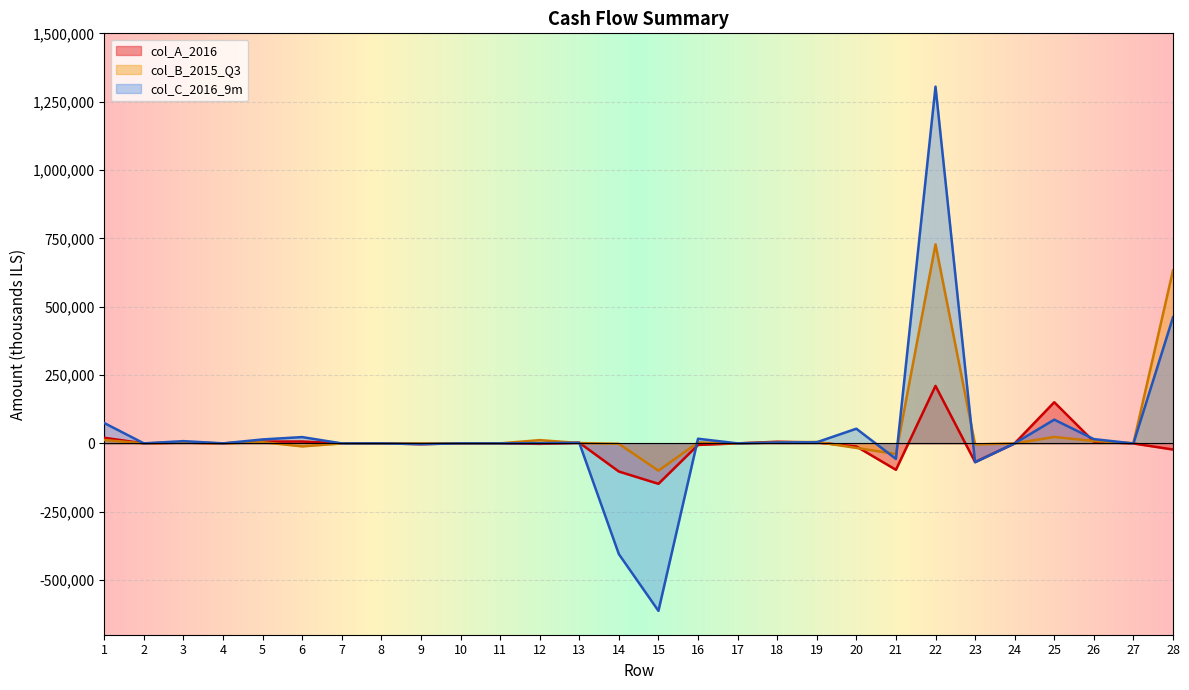

Is it true that col_B_2015_Q3 equals -122 at 7?

False